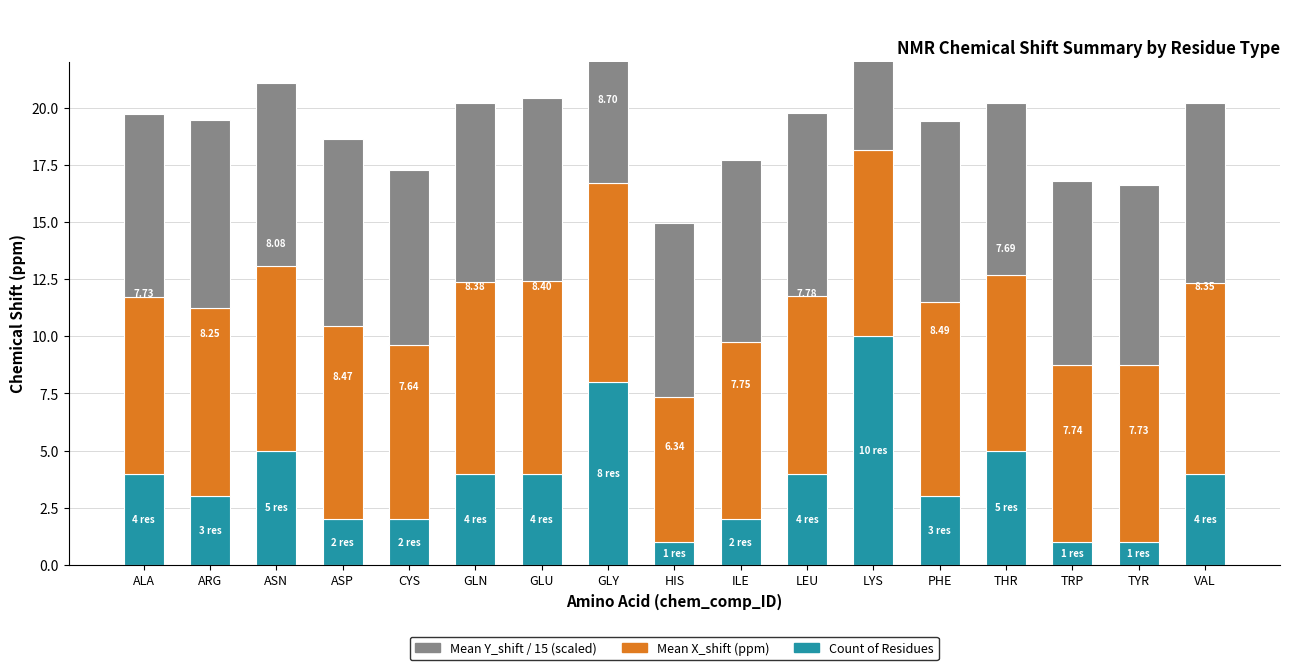

True or false: Count has a value of 7.0 at LEU.

False